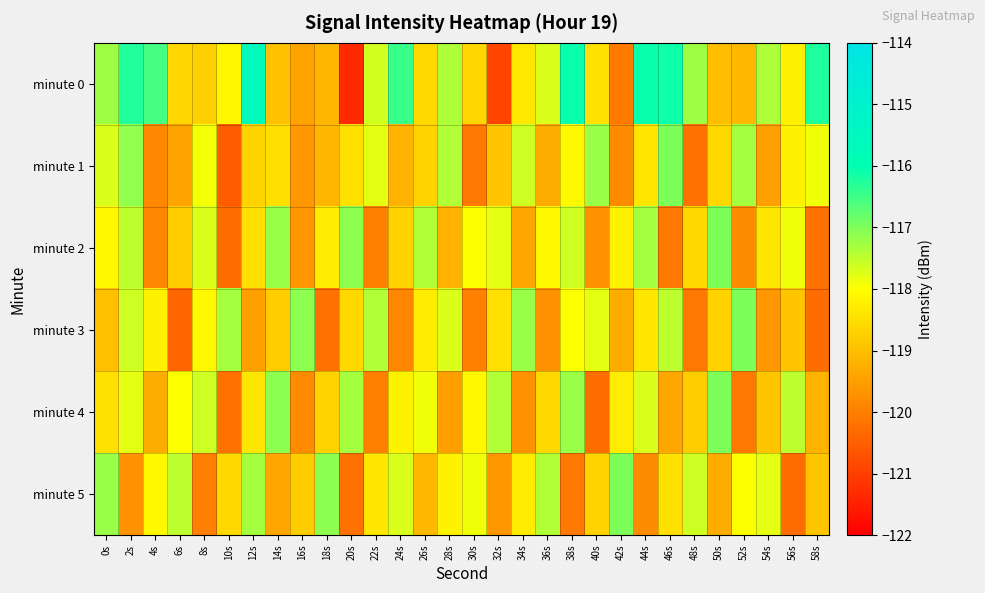

Which series has the largest range (max minus min)?

minute 0